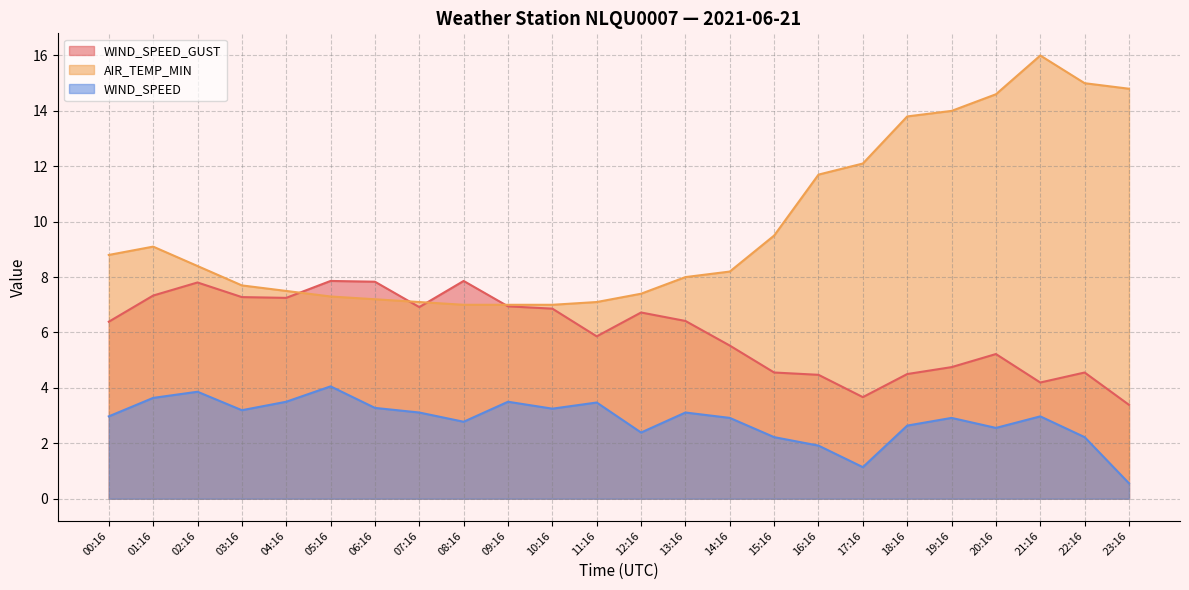

True or false: WIND_SPEED and AIR_TEMP_MIN cross at least once.

False